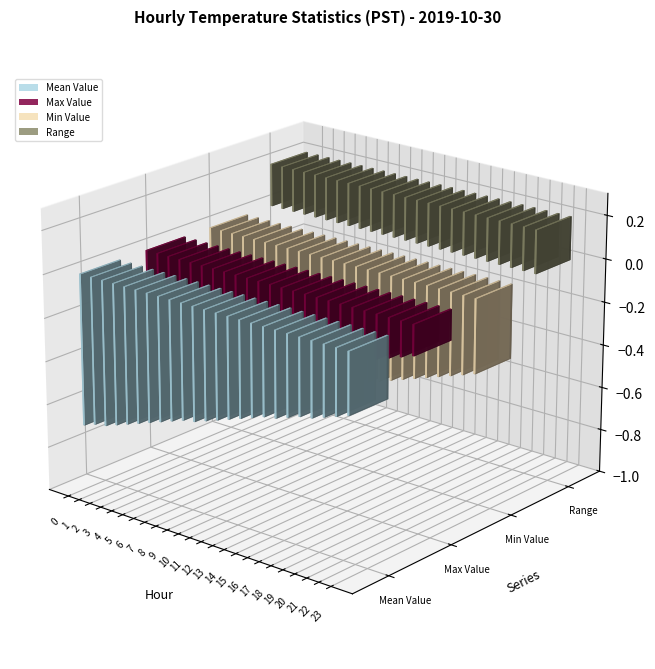

Between 8 and 10, which series saw the biggest shift?

Min Value